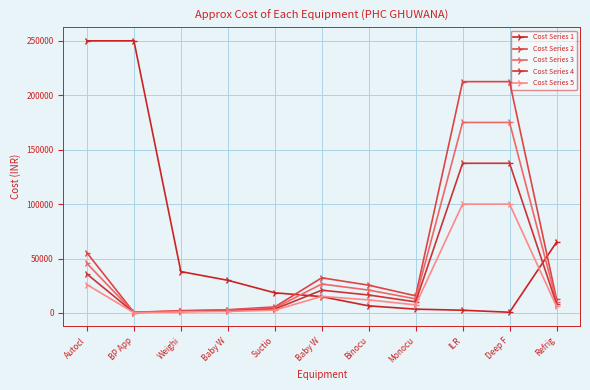

Between BP App and Baby W, which is larger?

BP App